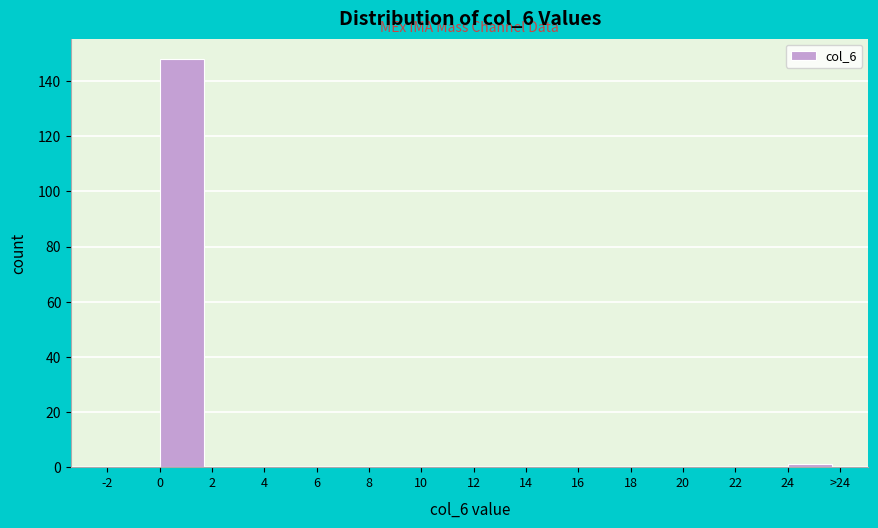

Reading left to right, transcribe all the data shown in this chart.

-2=0	0=148	2=0	4=0	6=0	8=0	10=0	12=0	14=0	16=0	18=0	20=0	22=0	24=1